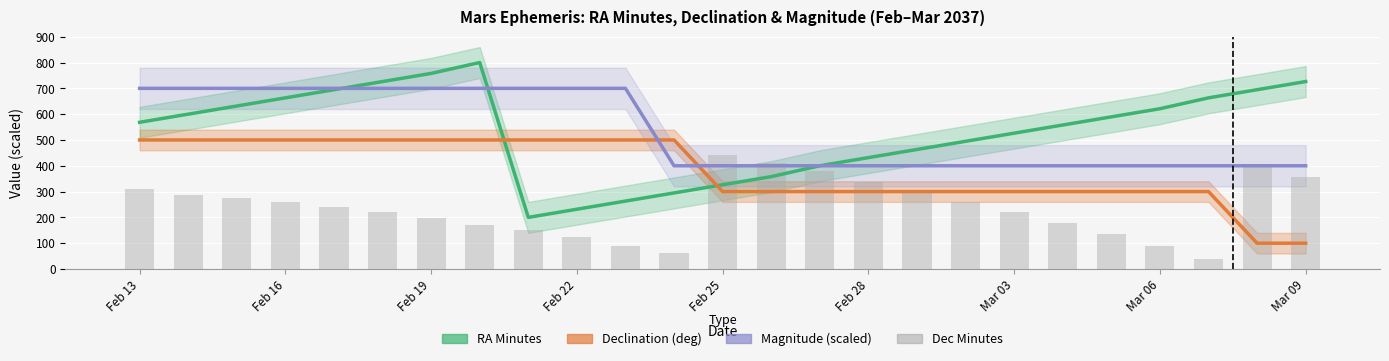

Is the value of Magnitude (scaled) at 20 greater than the value of Dec Minutes at Feb 13?

Yes